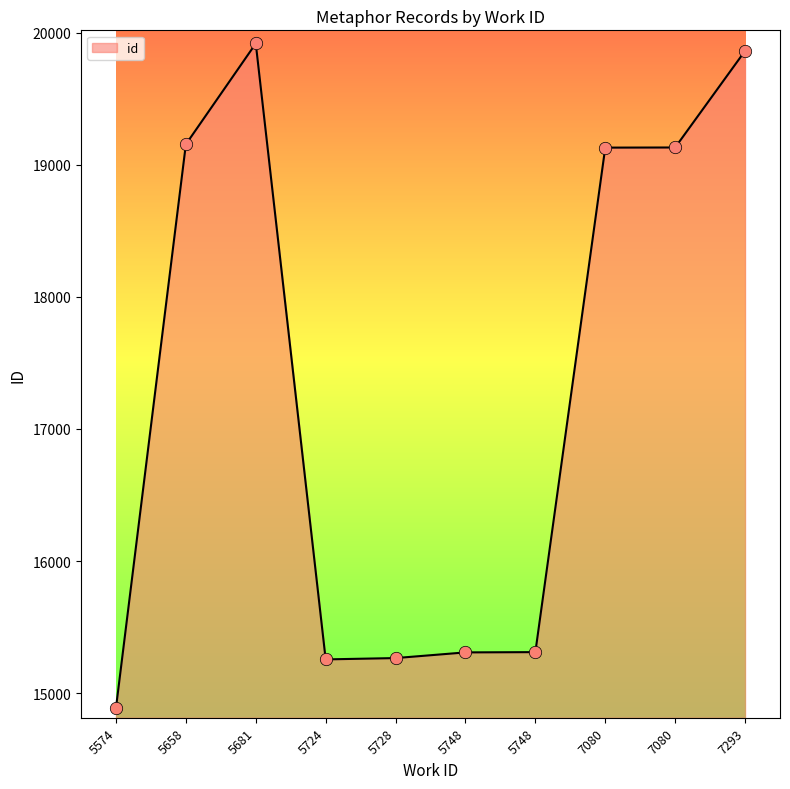

Which has a higher value, 5681 or 7080?

5681